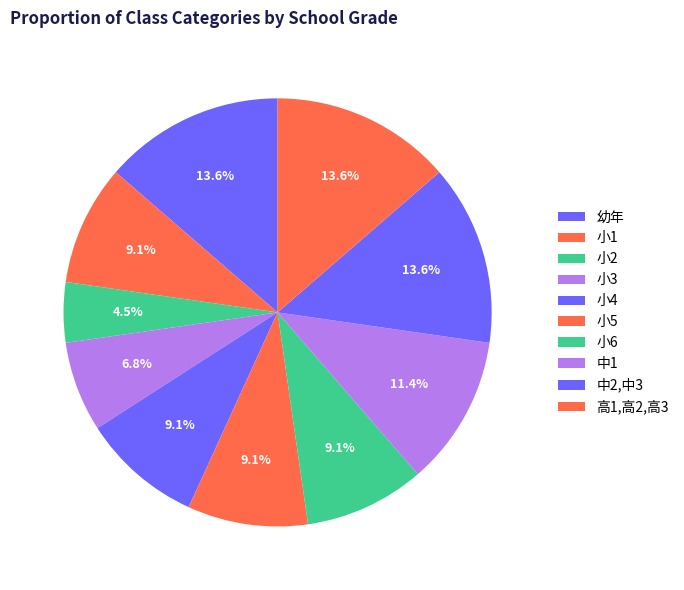

Count the number of slices in the pie.

10